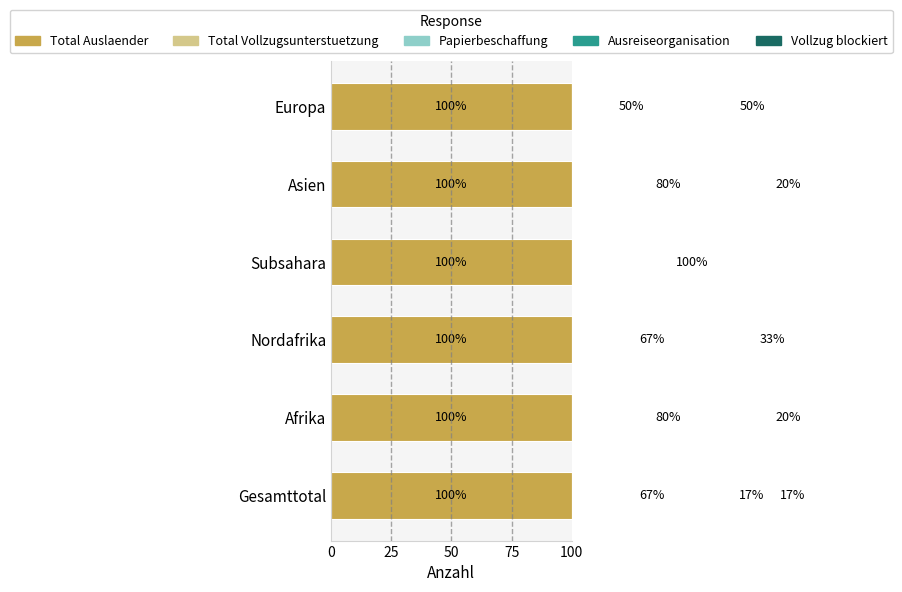

What is the difference between the Vollzug blockiert values at Nordafrika and Gesamttotal?

16.7